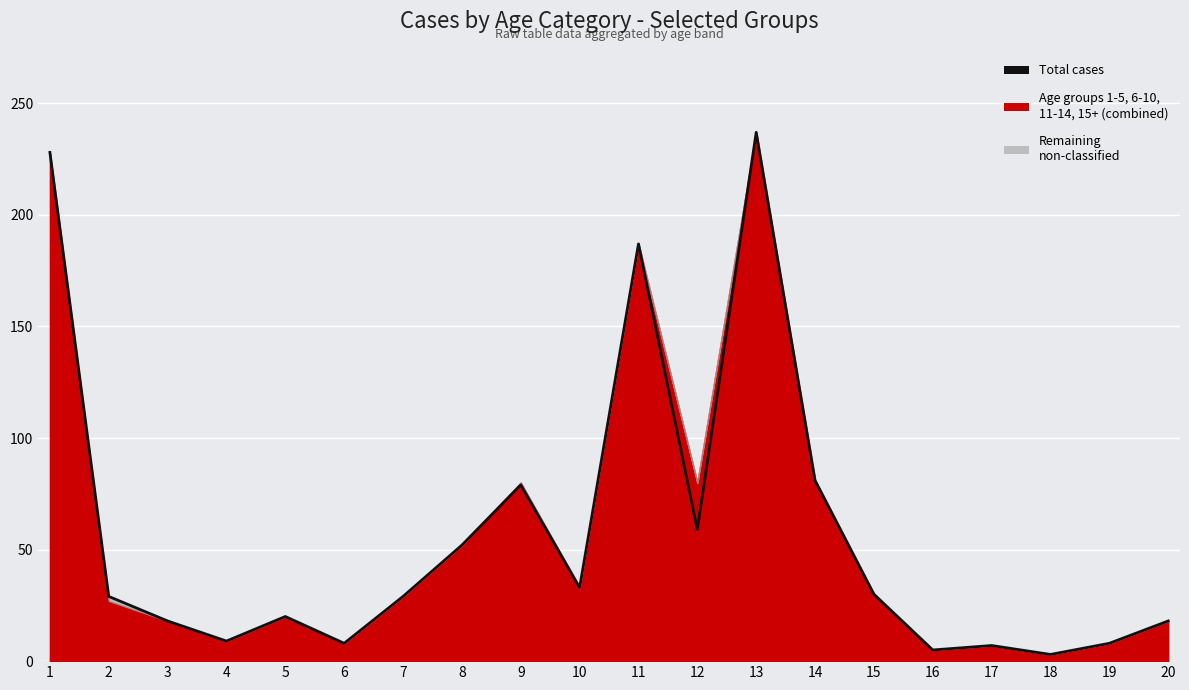

What value does the data have at 2, to the nearest 5?

30